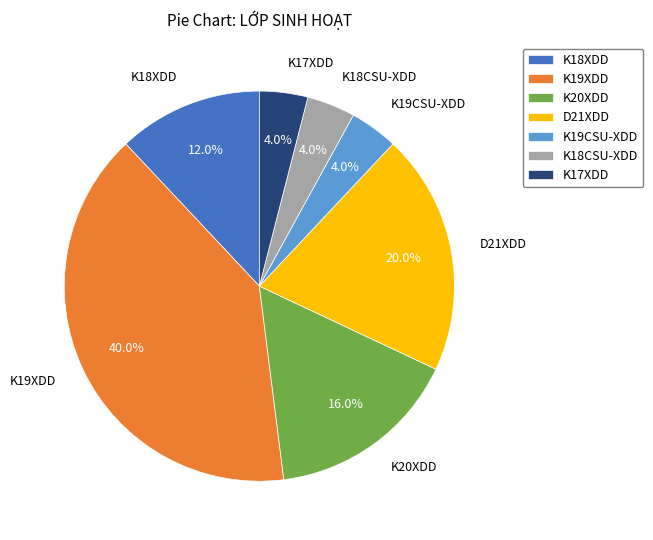

Count the number of slices in the pie.

7